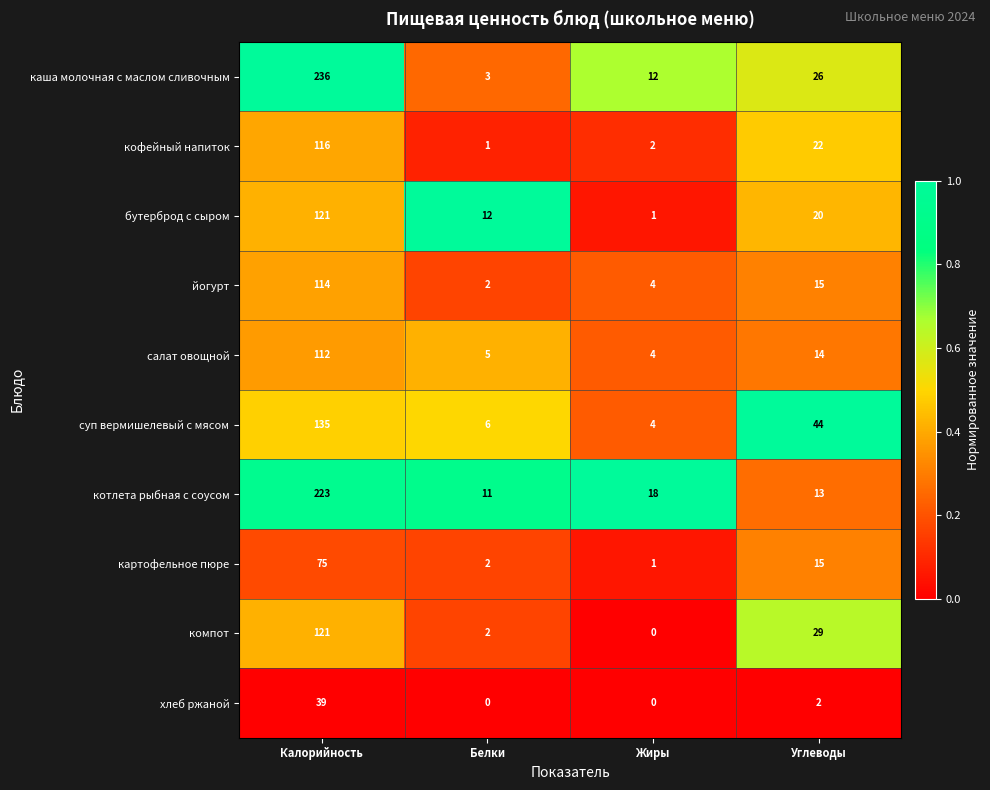

What is the total value across all series at Углеводы?

200